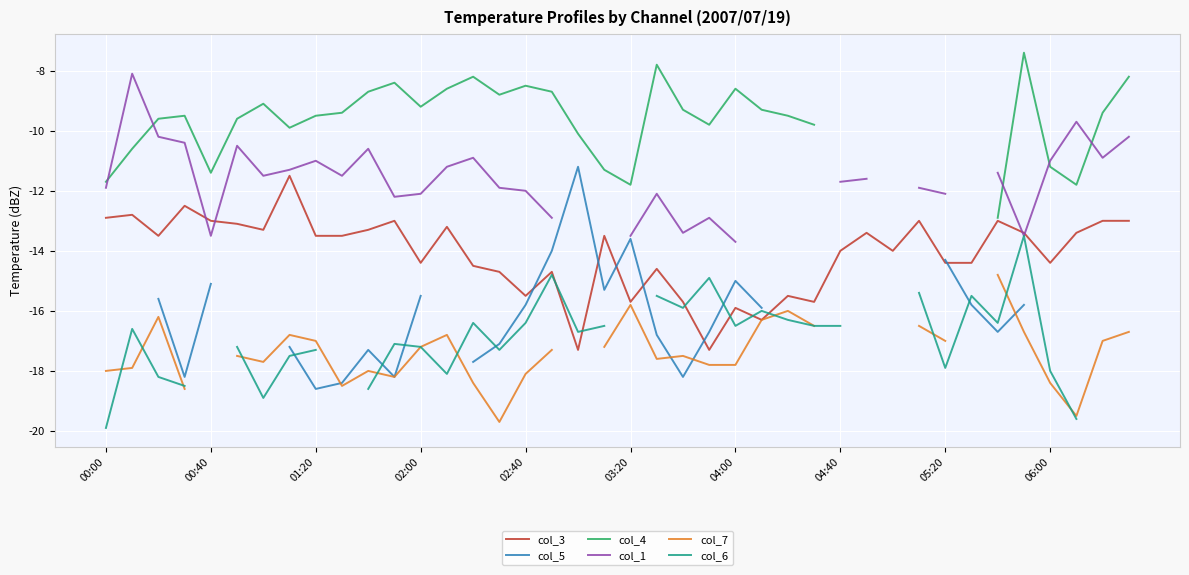

The value of col_3 at 02:00 is -14.4. True or false?

True